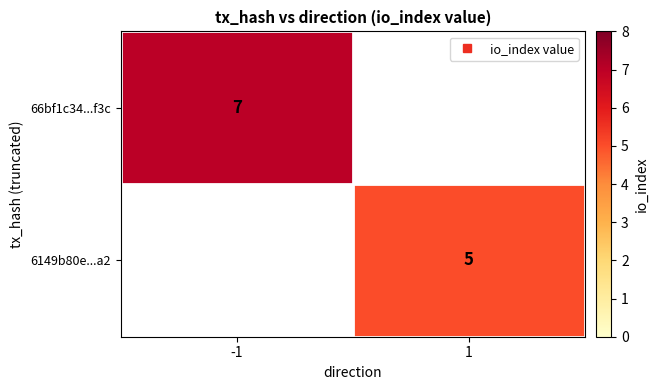

Is the value of 6149b80e...a2 at 1 greater than the value of 66bf1c34...f3c at -1?

No